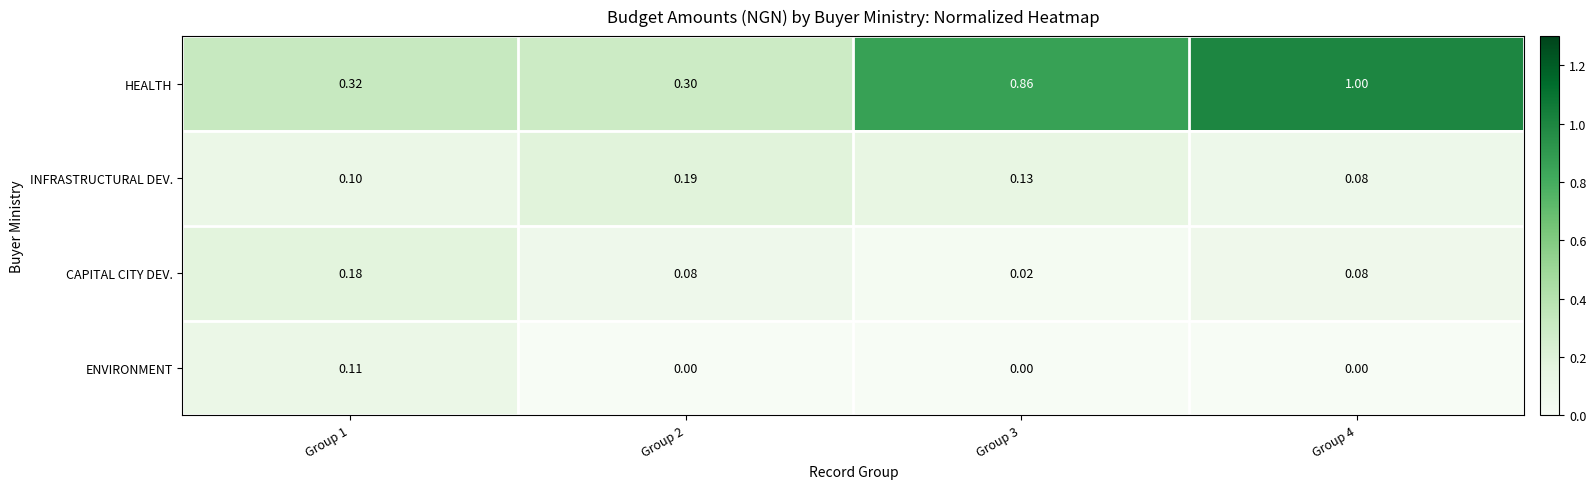

At which category is the sum across all series the highest?

Group 4